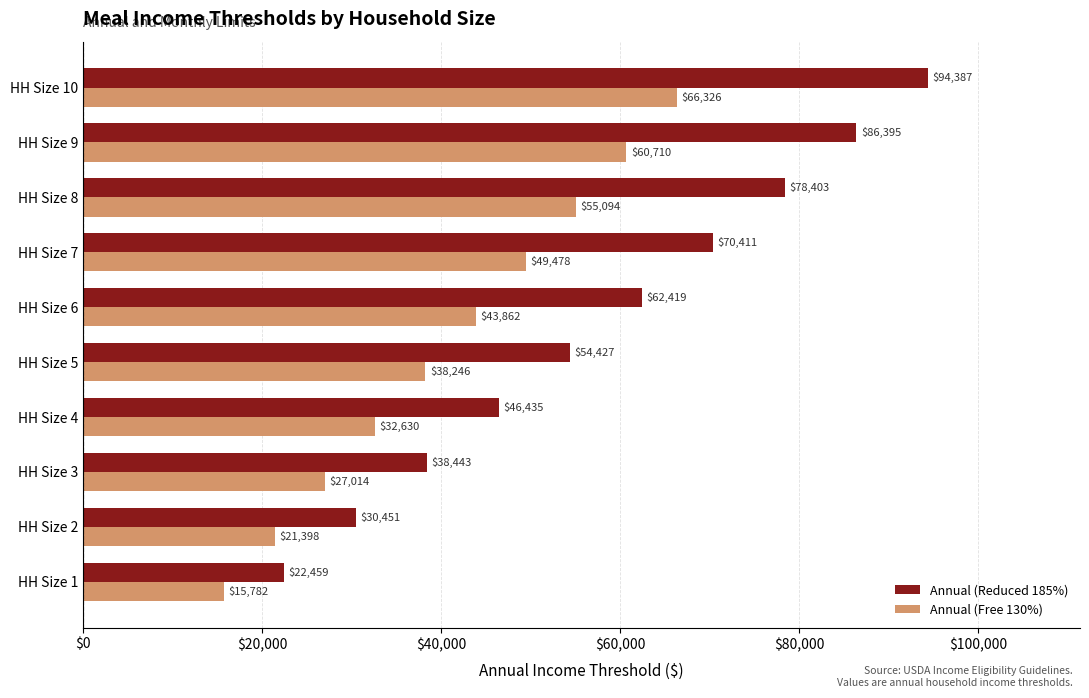

At which label is Annual (Free 130%) closest to 41054?

HH Size 5